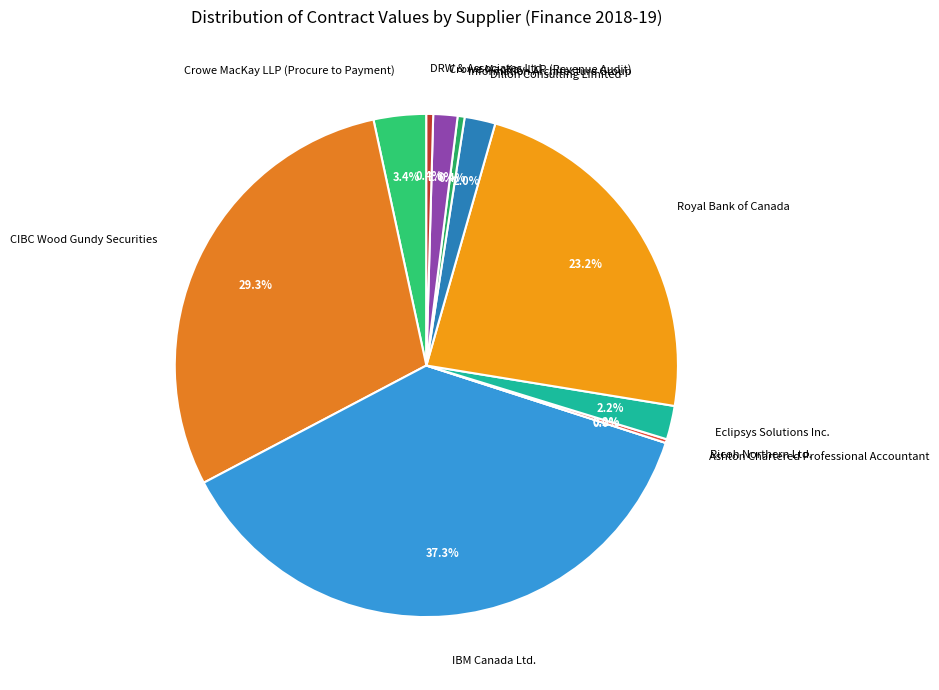

What is the largest slice in the pie chart?

IBM Canada Ltd.